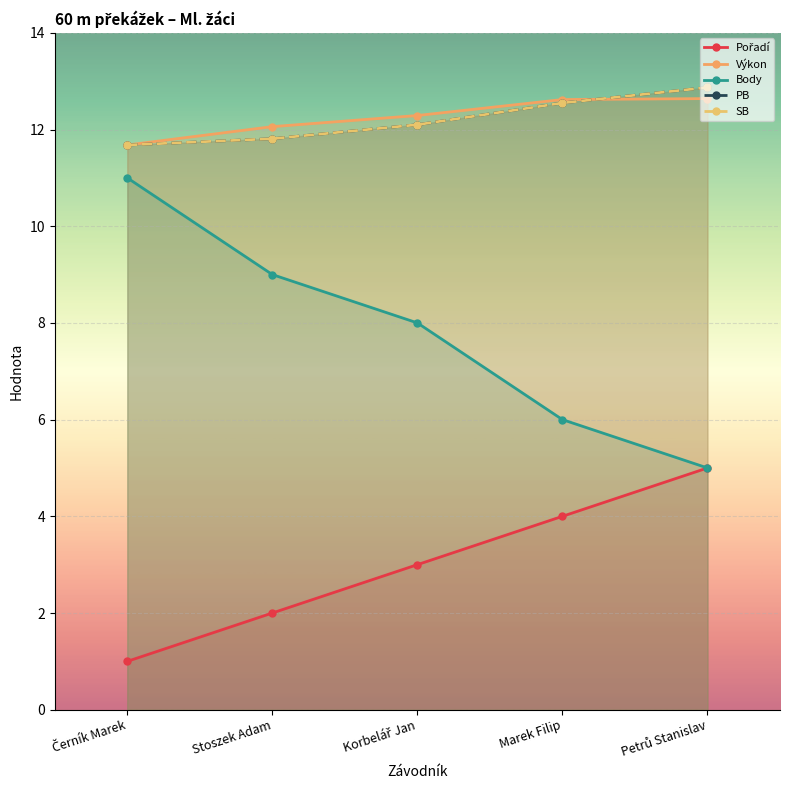

What position from the left is Korbelář Jan?

3